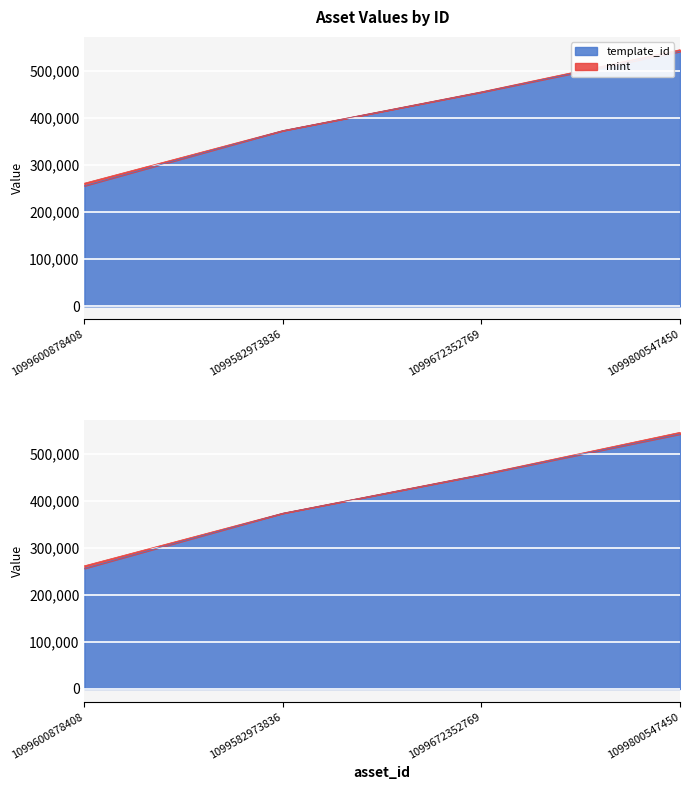

Reading right to left, list all the values displayed in this chart.

1099800547450=541468	1099672352769=454978	1099582973836=373212	1099600878408=256179